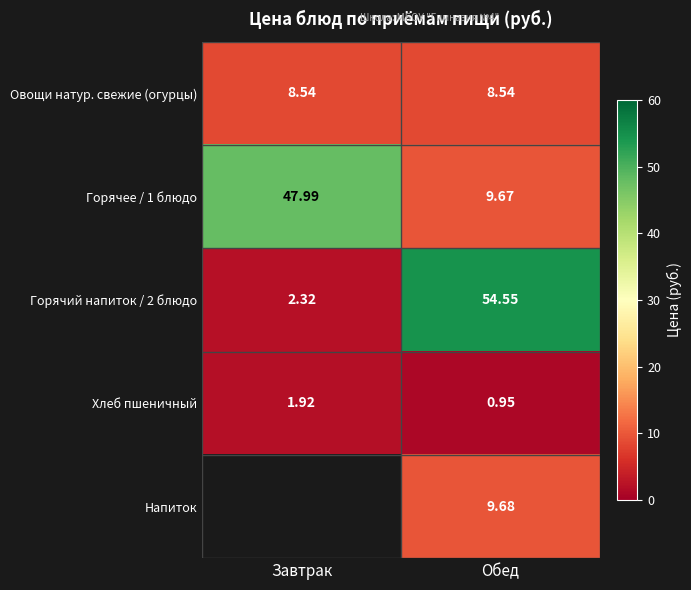

At which label does Горячее / 1 блюдо reach its peak?

Завтрак